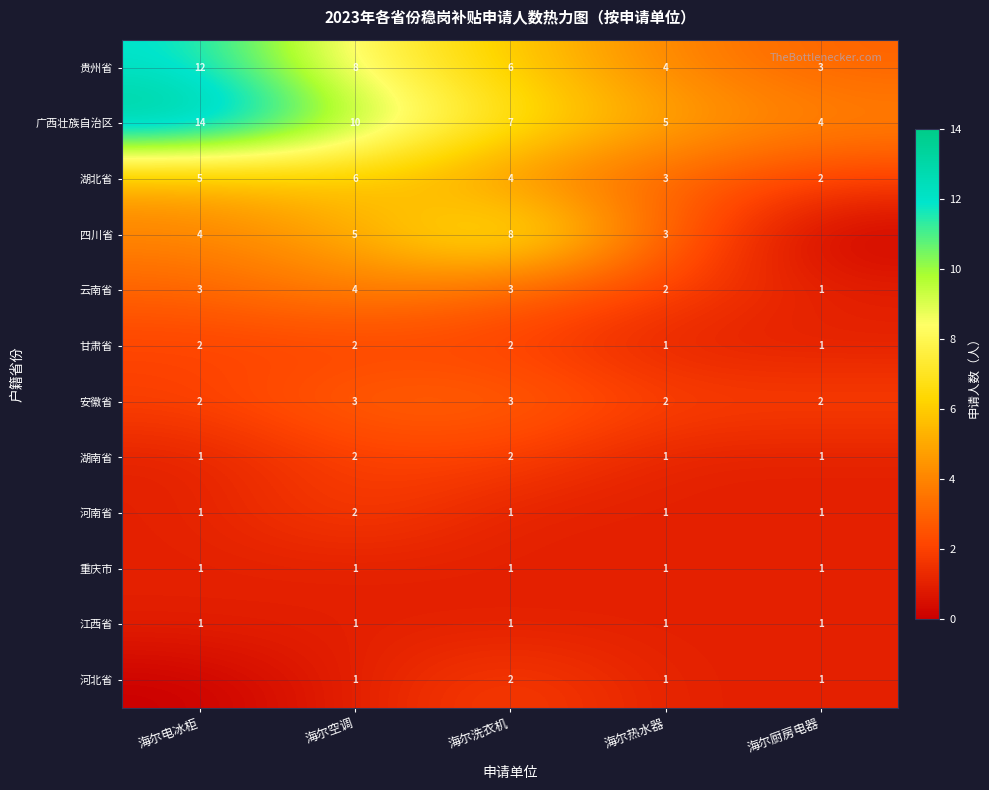

What is the difference between the highest and lowest values at 海尔空调?

9